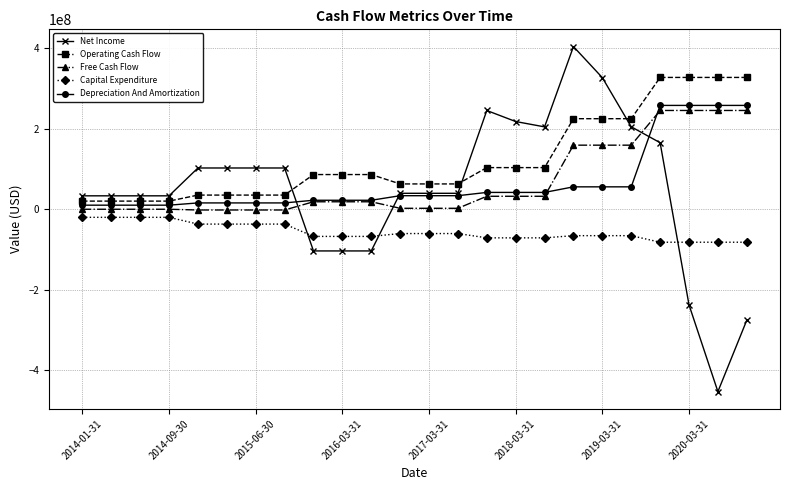

What is the value of the Operating Cash Flow point at the 8th from the left?

35042500